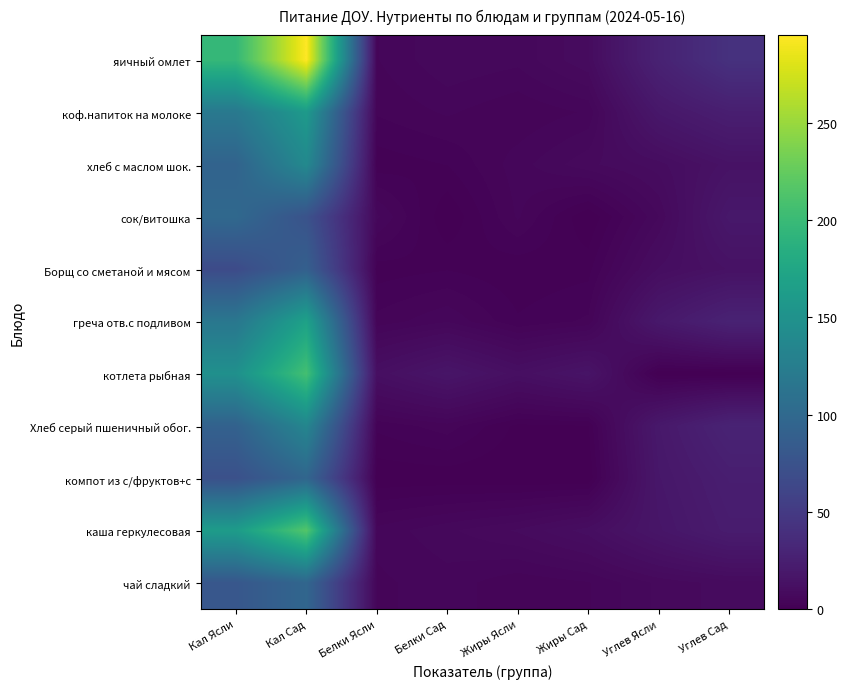

What is the difference between the highest and lowest values at Жиры Ясли?

11.9